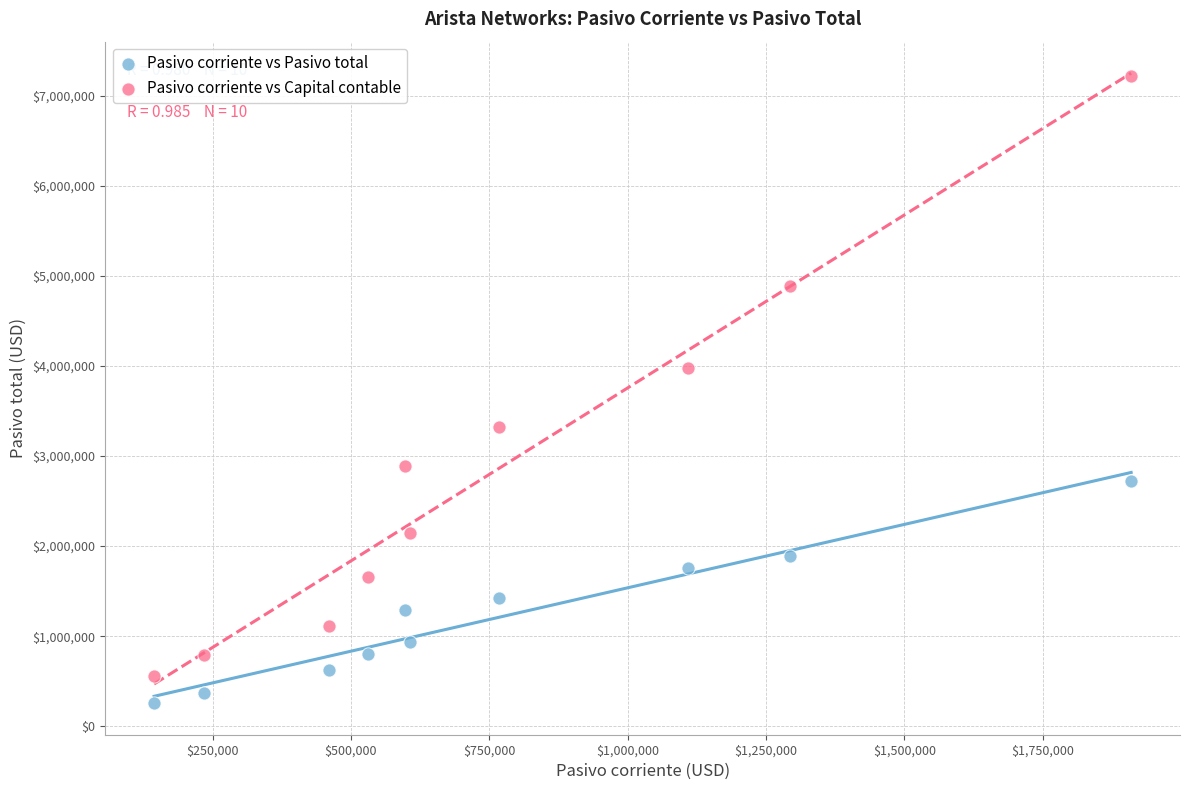

Across all data points, what is the range of X values (max minus min)?

1765233